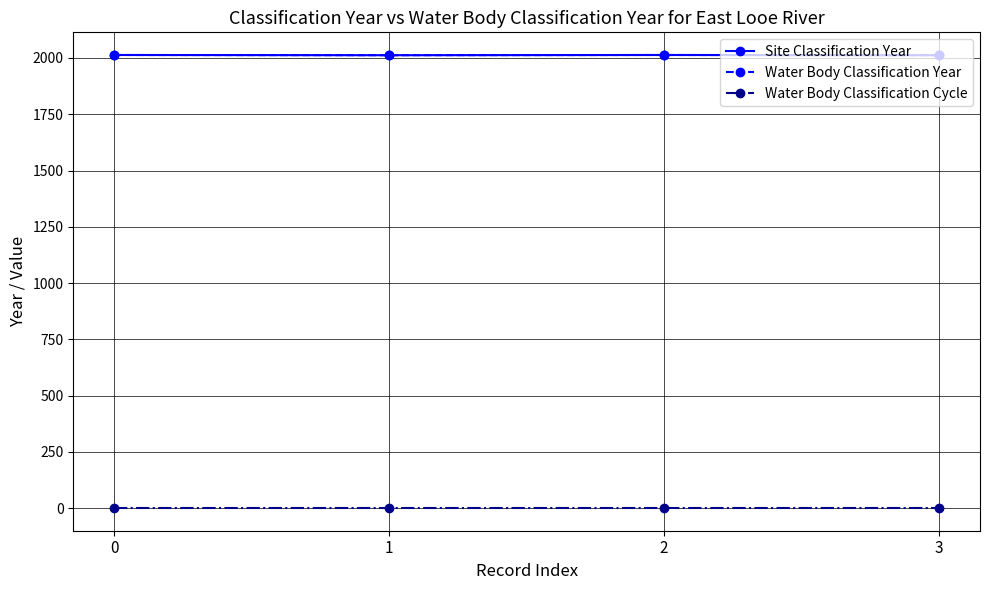

Does the chart have visible grid lines?

Yes